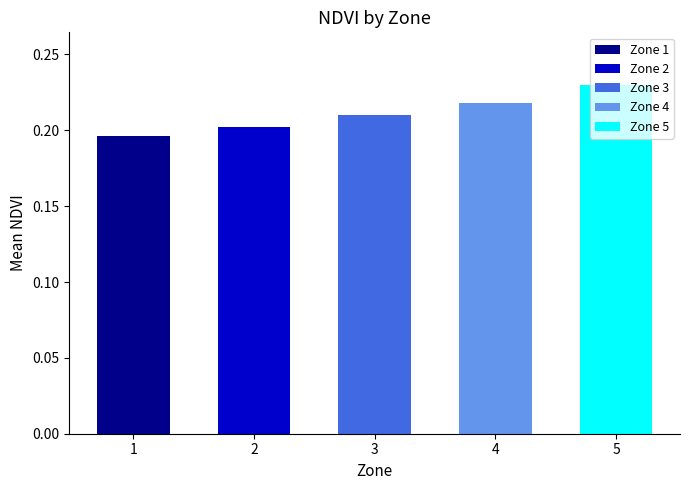

List the labels in order of value, largest first.

5, 4, 3, 2, 1